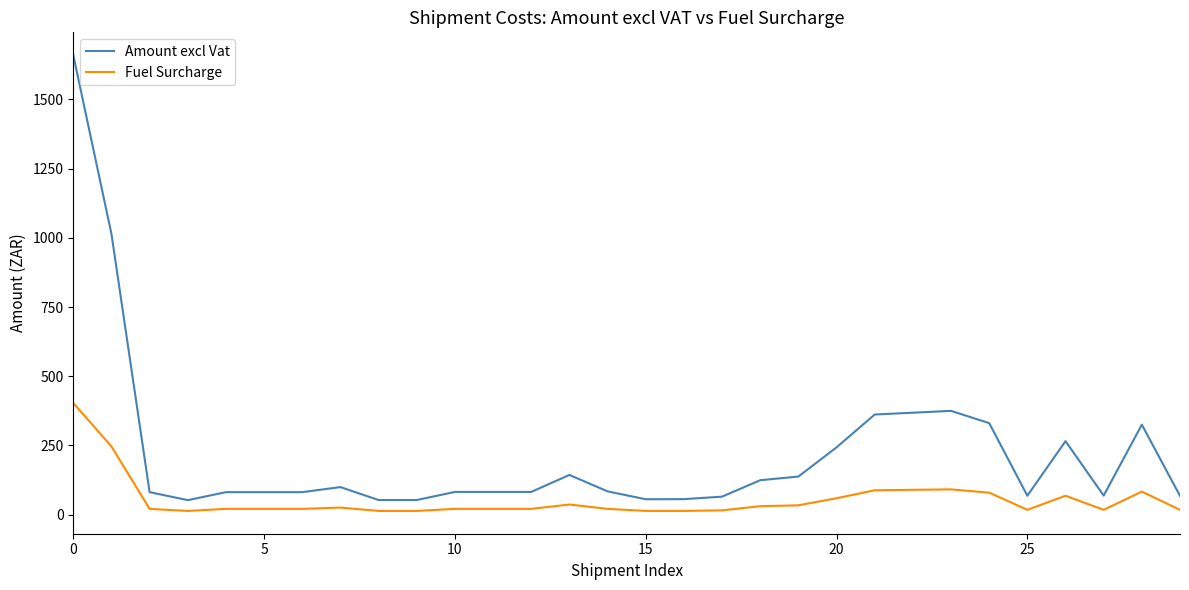

Which series has the largest range (max minus min)?

Amount excl Vat